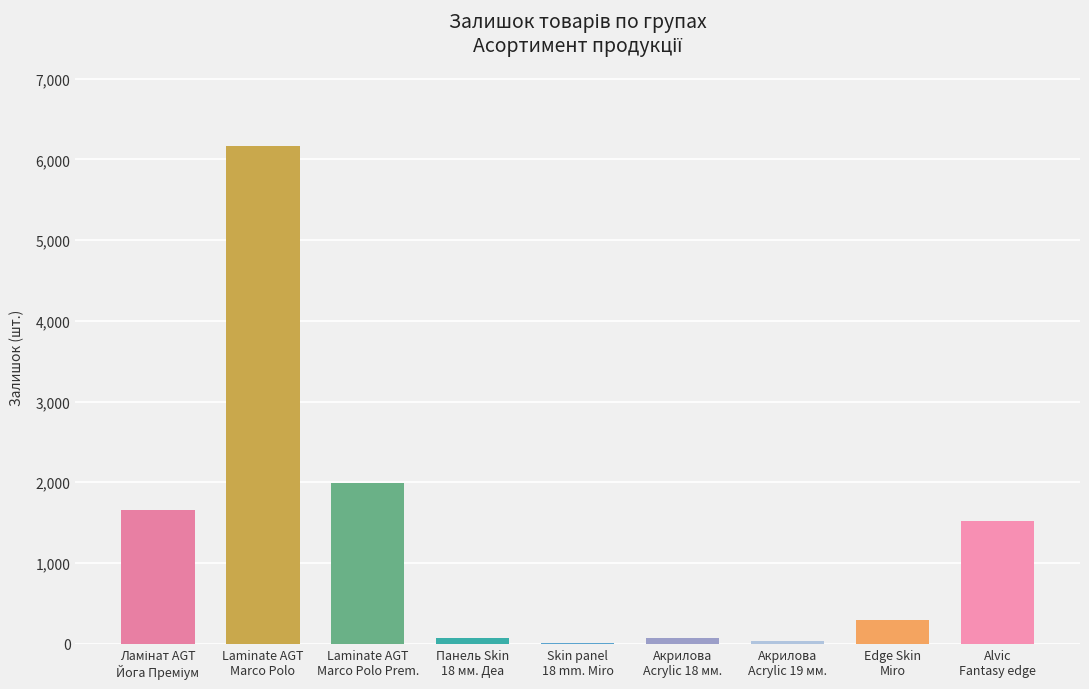

What is the maximum value shown in the chart?

6171